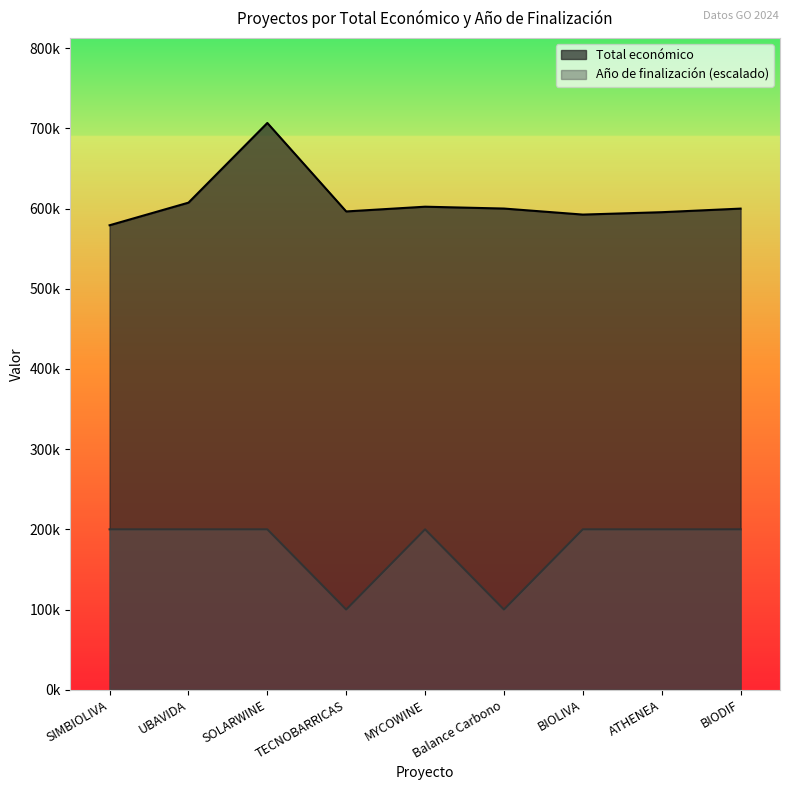

The Total económico series shows 953708.5 at TECNOBARRICAS. True or false?

False